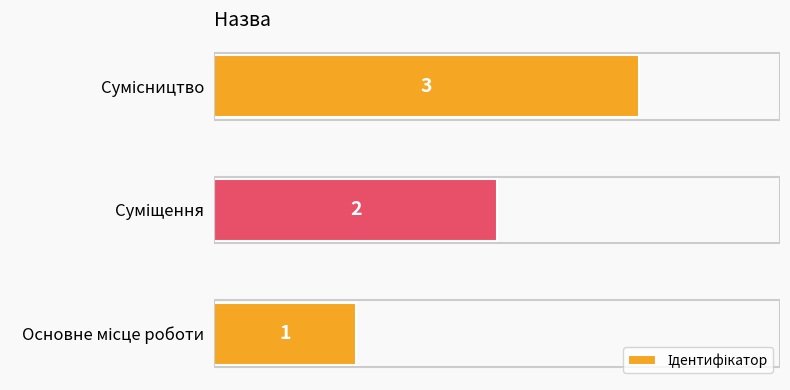

What is the sum of all values?

6